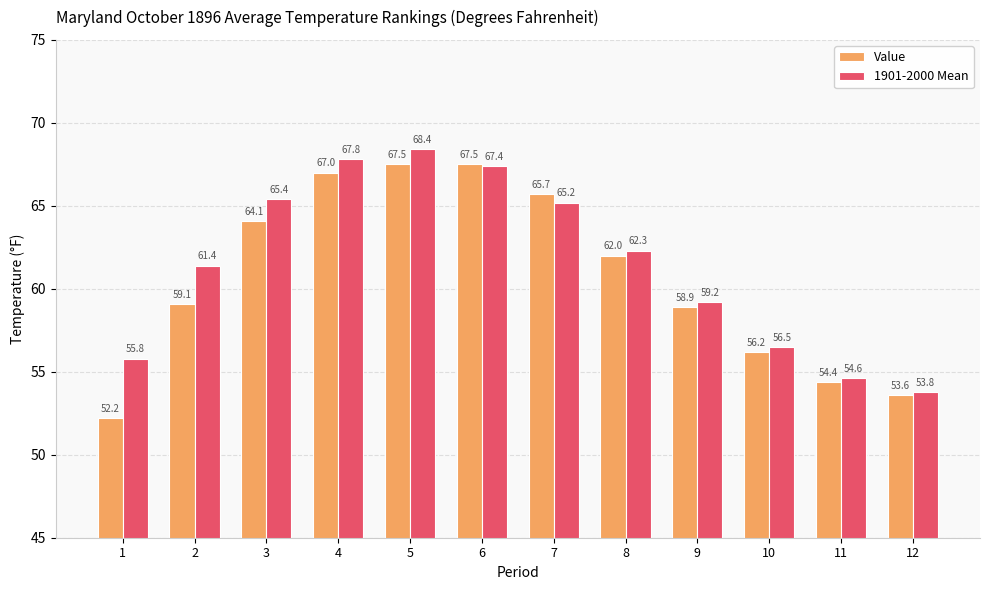

What is the minimum value shown in the chart?

52.2